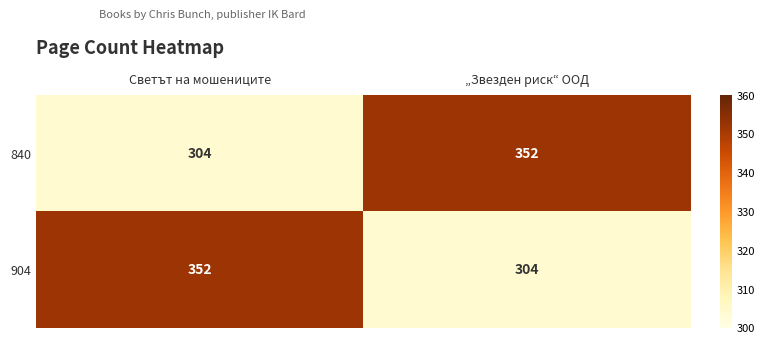

What is the maximum value shown in the chart?

352